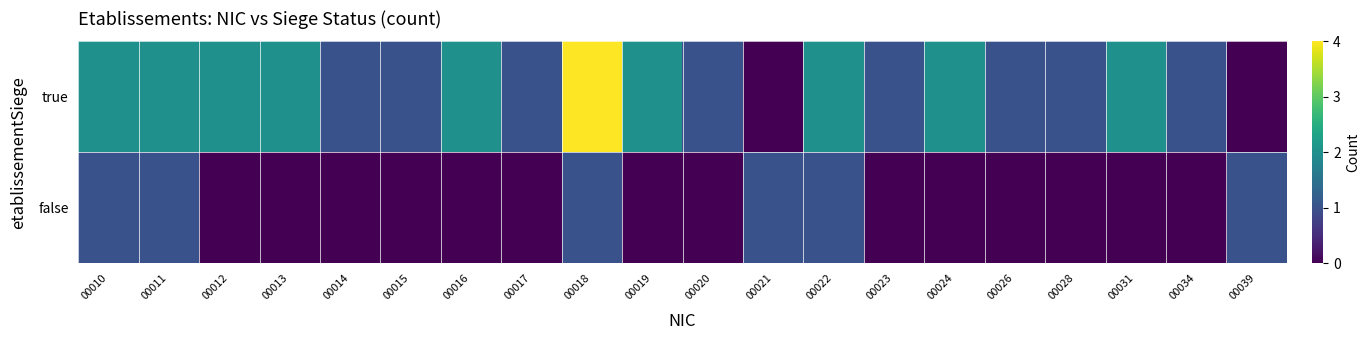

Which series has the largest total across all categories?

true